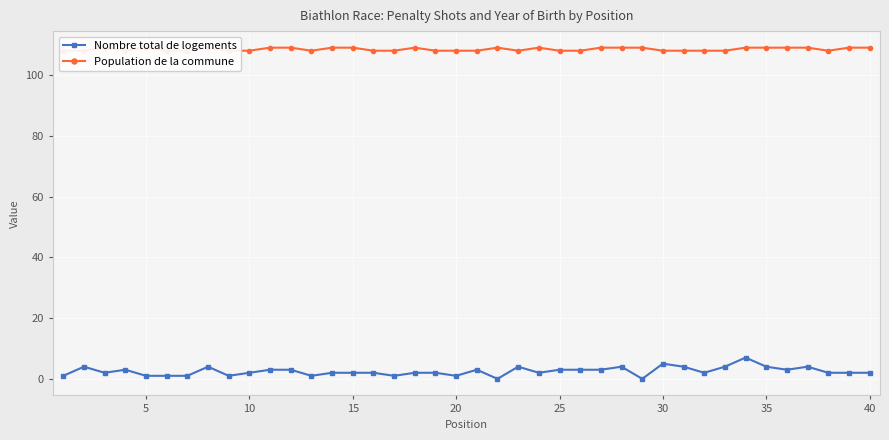

What are all the series names shown in the legend?

Nombre total de logements, Population de la commune